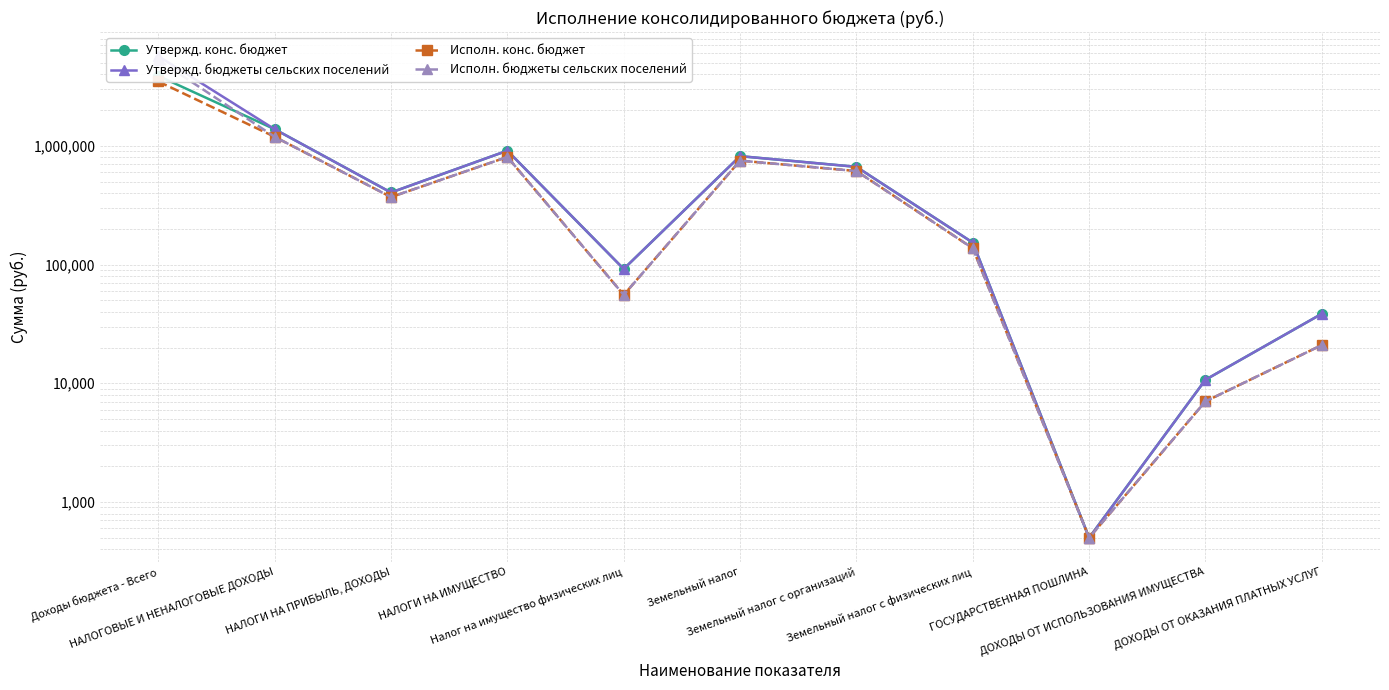

Does the chart display data point markers on the line(s)?

Yes